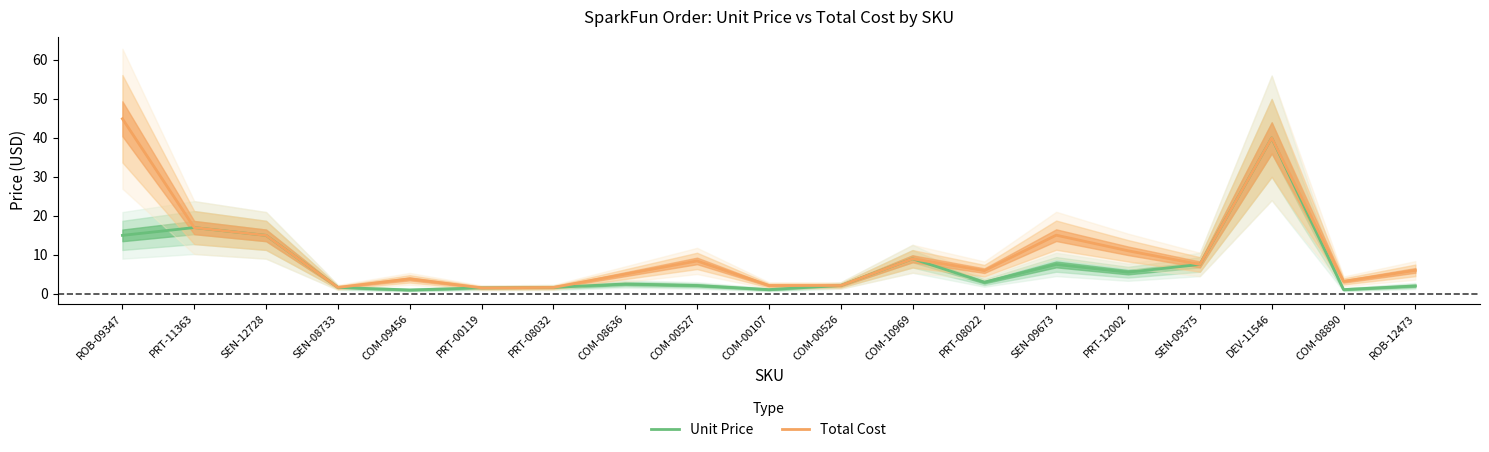

List the series in order of their peak value, highest first.

Total Cost, Unit Price